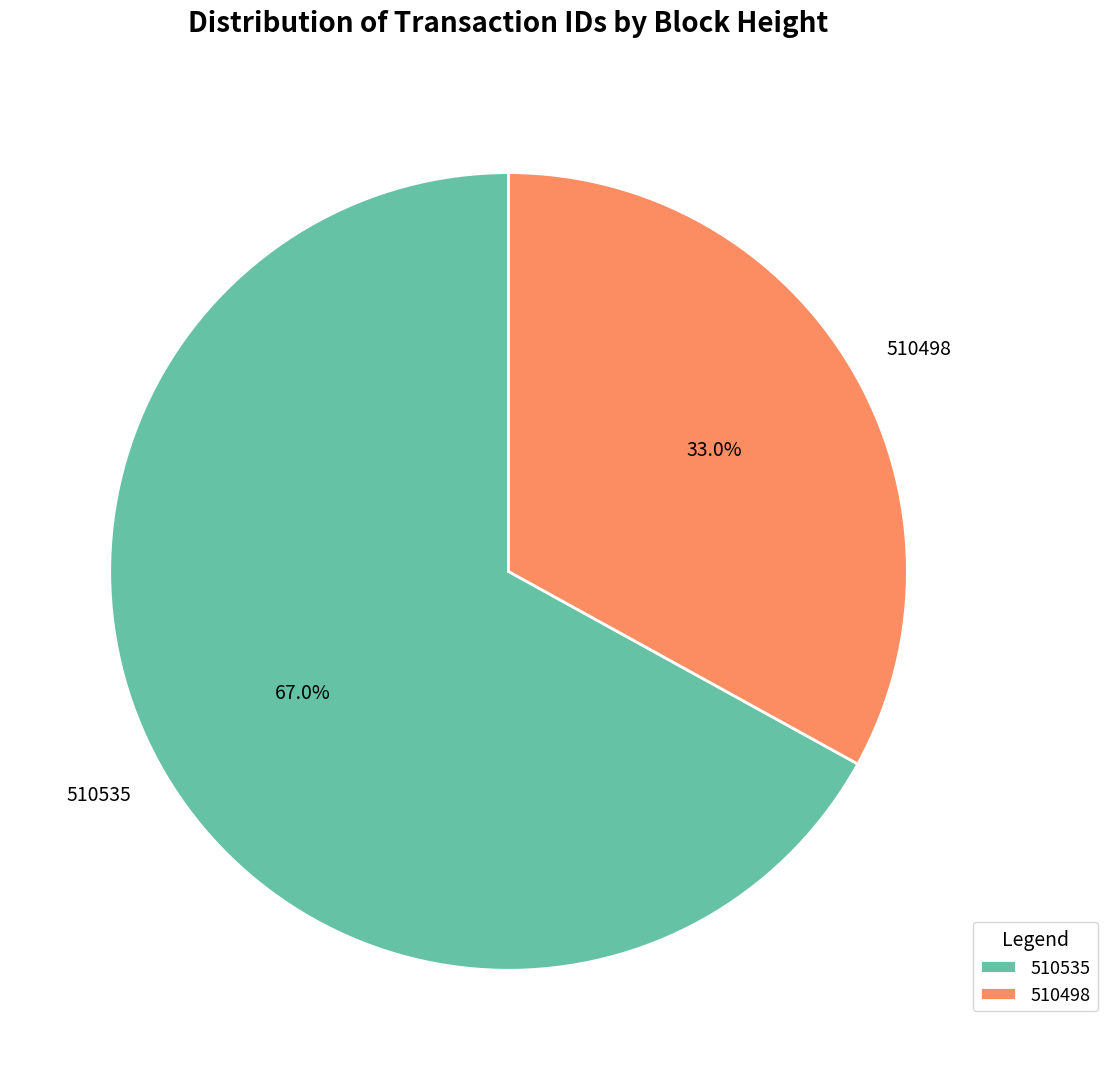

To the nearest percent, what is the difference between the 510498 and 510535 slice percentages?

34%